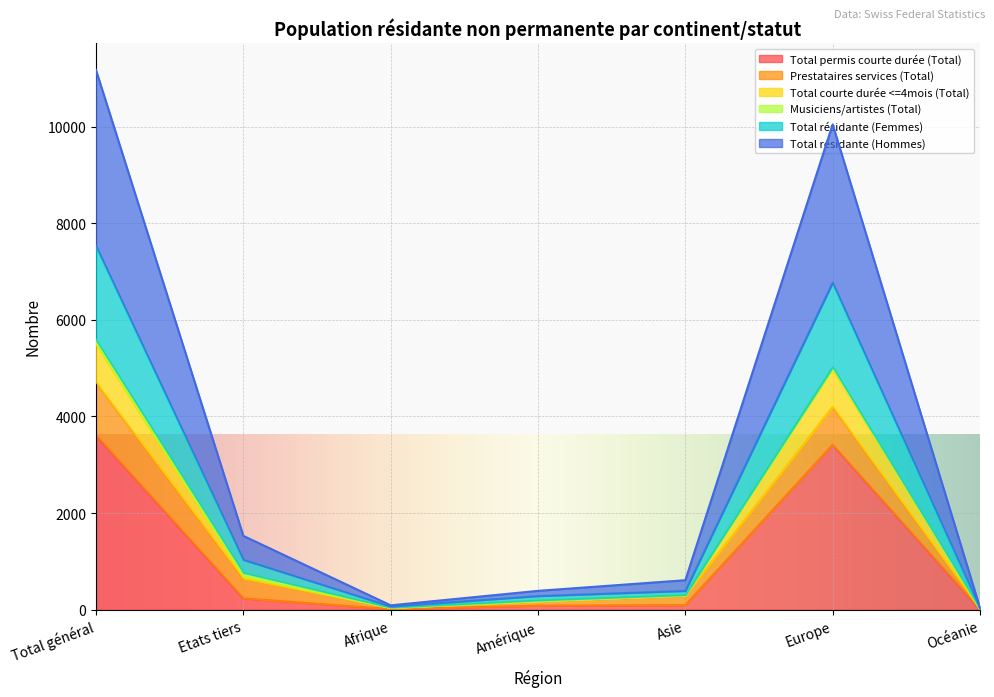

What is the highest value of the Total permis courte durée (Total) series?

3612